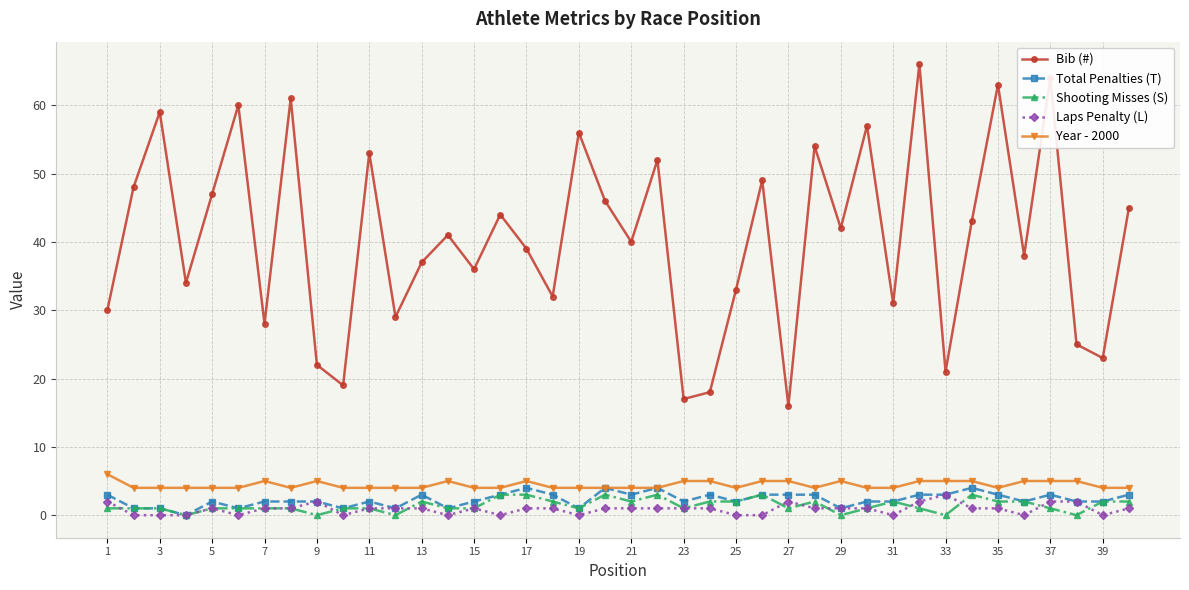

True or false: Year - 2000 and Bib (#) cross at least once.

False